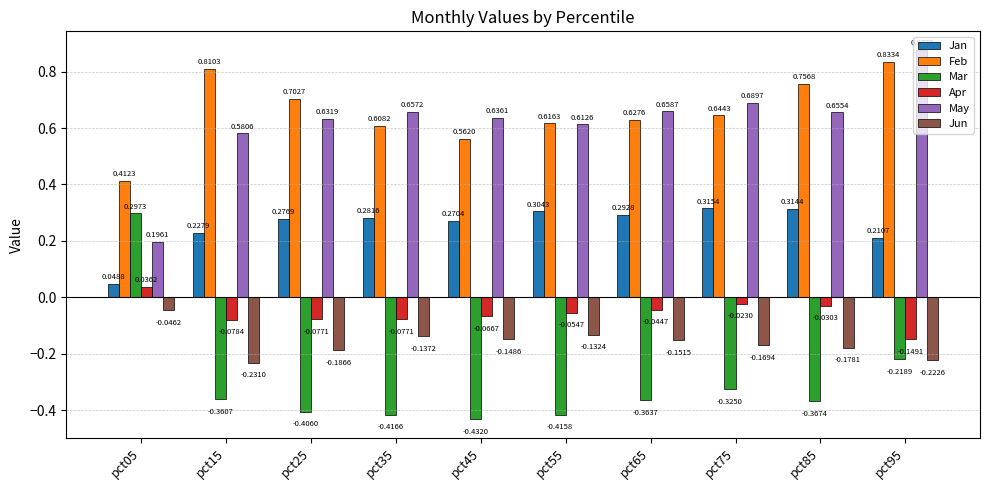

Which series has the widest spread of values?

Mar